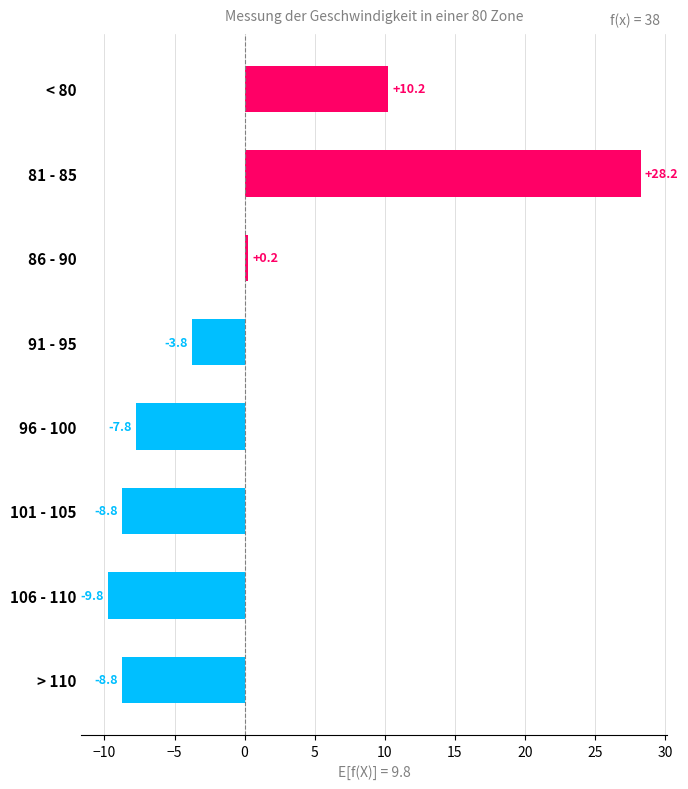

The chart shows a value of -14.8 at > 110. True or false?

False